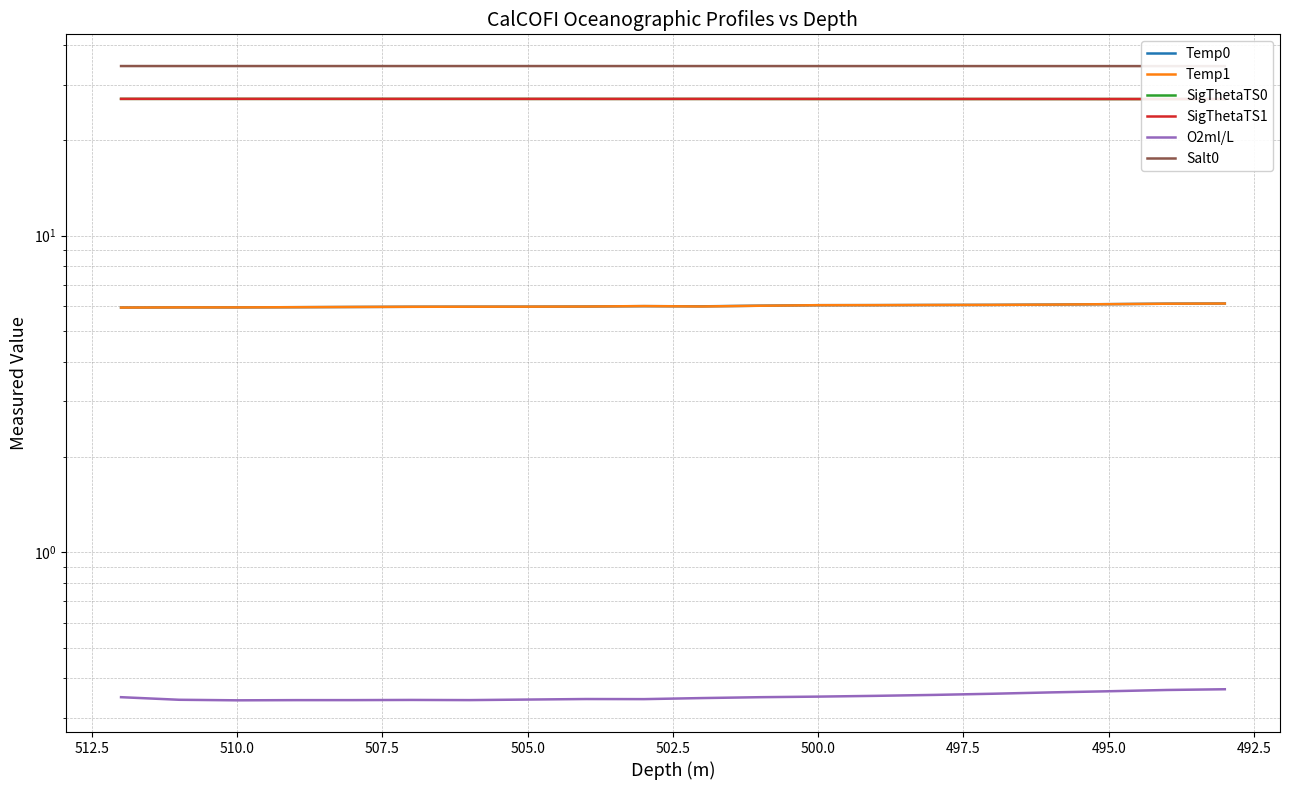

Reading left to right, transcribe all the data shown in this chart.

Temp0: 5.9	5.9	5.9	5.9	6.0	6.0	6.0	6.0	6.0	6.0	6.0	6.0	6.0	6.0	6.0	6.0	6.1	6.1	6.1	6.1
Temp1: 5.9	5.9	5.9	5.9	6.0	6.0	6.0	6.0	6.0	6.0	6.0	6.0	6.0	6.0	6.0	6.0	6.1	6.1	6.1	6.1
SigThetaTS0: 27.0	27.0	27.0	27.0	27.0	27.0	27.0	27.0	27.0	27.0	27.0	27.0	27.0	27.0	27.0	27.0	27.0	27.0	27.0	27.0
SigThetaTS1: 27.0	27.0	27.0	27.0	27.0	27.0	27.0	27.0	27.0	27.0	27.0	27.0	27.0	27.0	27.0	27.0	27.0	27.0	27.0	27.0
O2ml/L: 0.3	0.3	0.3	0.3	0.3	0.3	0.3	0.3	0.3	0.3	0.3	0.3	0.4	0.4	0.4	0.4	0.4	0.4	0.4	0.4
Salt0: 34.3	34.3	34.3	34.3	34.3	34.3	34.3	34.3	34.3	34.3	34.3	34.3	34.3	34.3	34.3	34.3	34.3	34.3	34.3	34.3